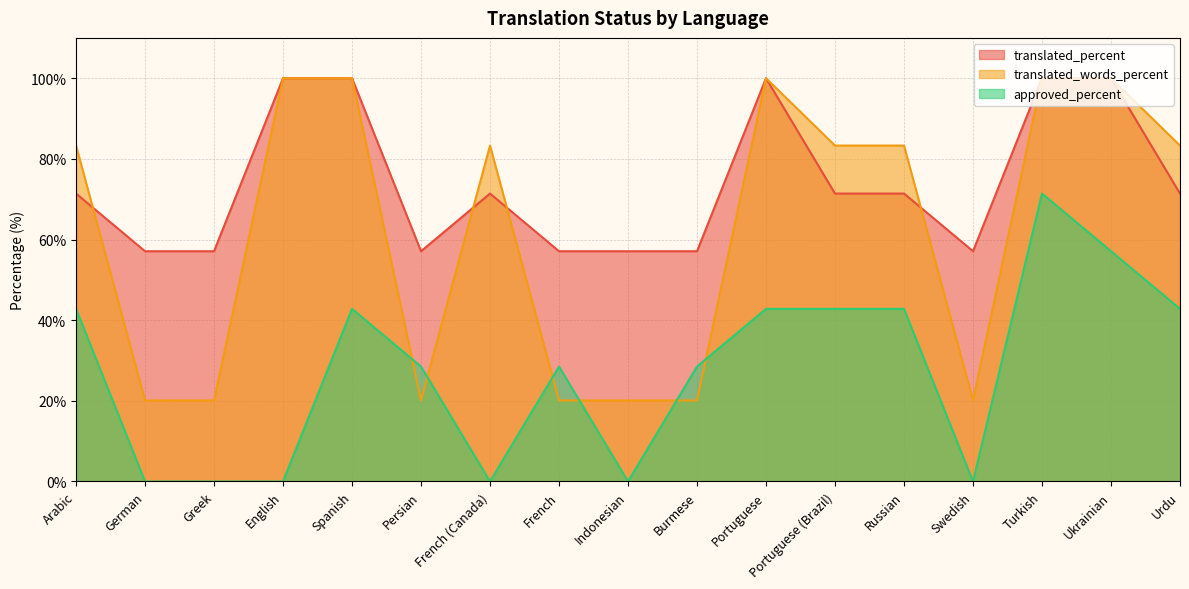

Reading left to right, list all the values displayed in this chart.

translated_percent: Arabic=71.4	German=57.1	Greek=57.1	English=100.0	Spanish=100.0	Persian=57.1	French (Canada)=71.4	French=57.1	Indonesian=57.1	Burmese=57.1	Portuguese=100.0	Portuguese (Brazil)=71.4	Russian=71.4	Swedish=57.1	Turkish=100.0	Ukrainian=100.0	Urdu=71.4
translated_words_percent: Arabic=83.3	German=20.1	Greek=20.1	English=100.0	Spanish=100.0	Persian=20.1	French (Canada)=83.3	French=20.1	Indonesian=20.1	Burmese=20.1	Portuguese=100.0	Portuguese (Brazil)=83.3	Russian=83.3	Swedish=20.1	Turkish=100.0	Ukrainian=100.0	Urdu=83.3
approved_percent: Arabic=42.8	German=0.0	Greek=0.0	English=0.0	Spanish=42.8	Persian=28.5	French (Canada)=0.0	French=28.5	Indonesian=0.0	Burmese=28.5	Portuguese=42.8	Portuguese (Brazil)=42.8	Russian=42.8	Swedish=0.0	Turkish=71.4	Ukrainian=57.1	Urdu=42.8